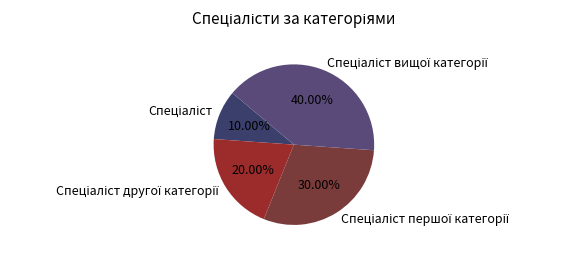

Is there any slice that represents more than half of the pie?

No